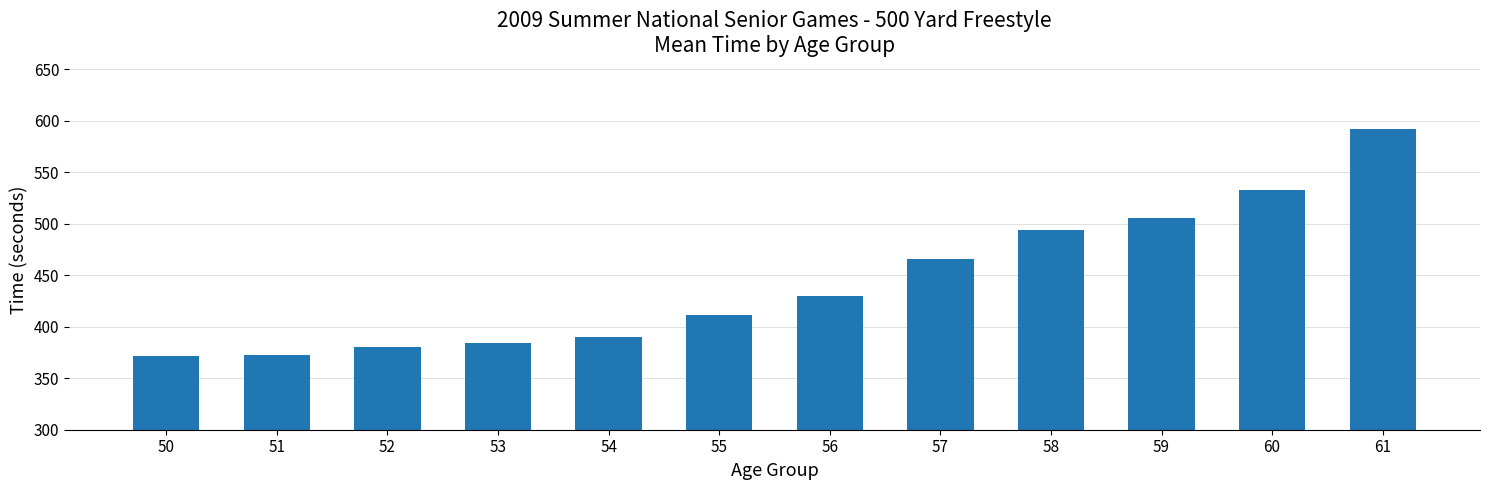

What is the average value?

443.9